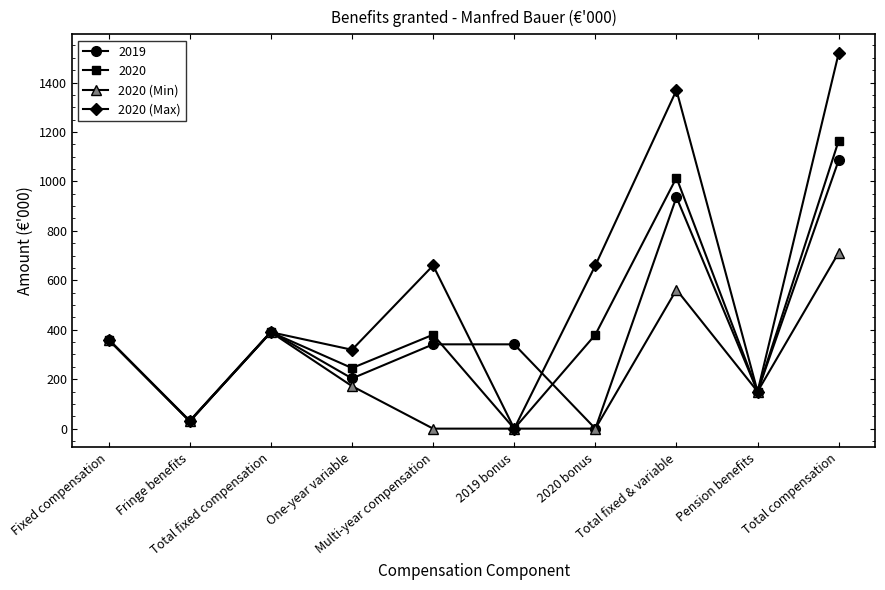

Rank the series by their maximum value, from highest to lowest.

2020 (Max), 2020, 2019, 2020 (Min)